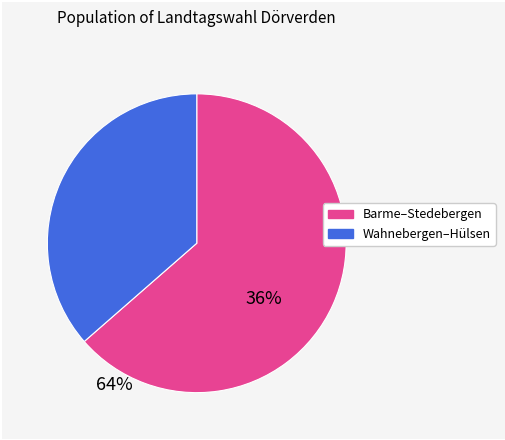

Is there a majority slice in this chart?

Yes